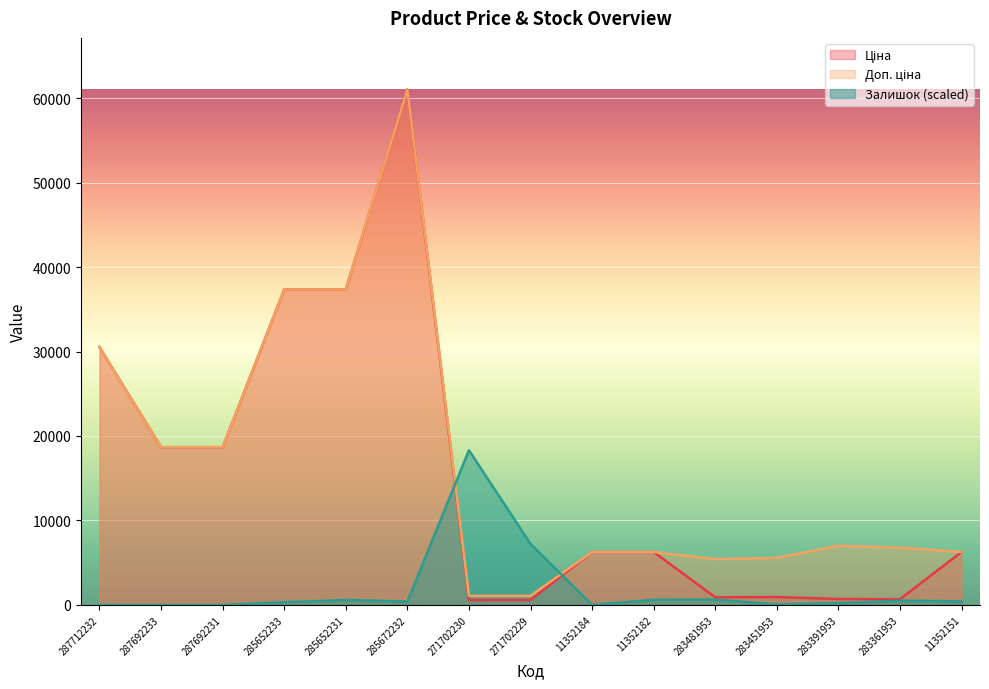

What is the label of the 10th point from the right?

285672232